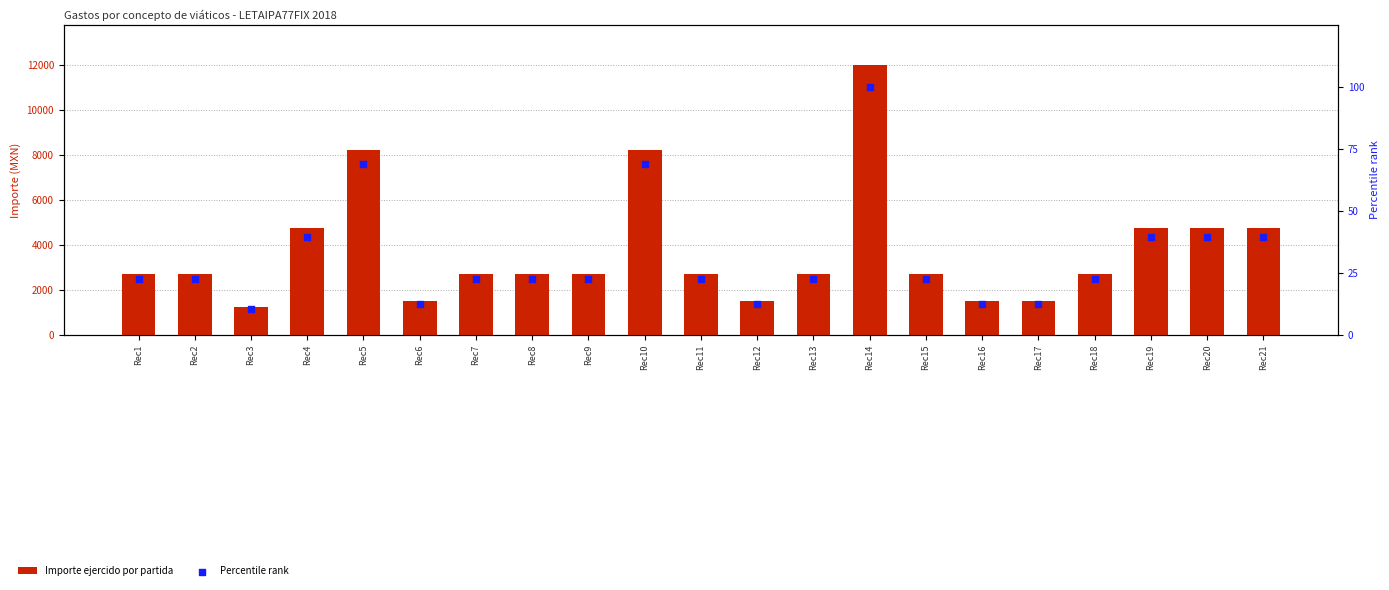

Which series contains the highest Y value?

Importe ejercido por partida